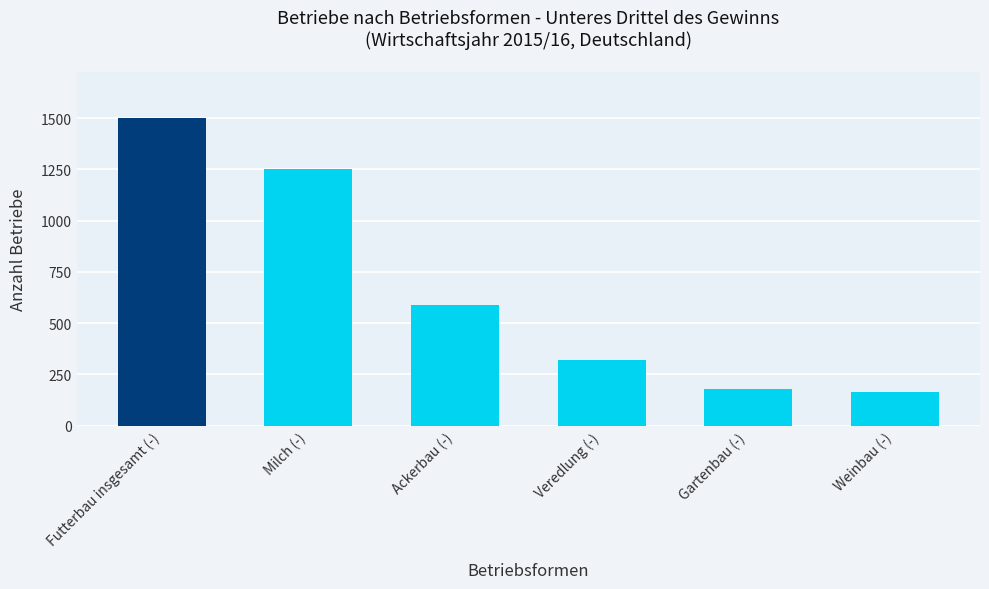

Where does the data first go above 590?

Futterbau insgesamt (-)